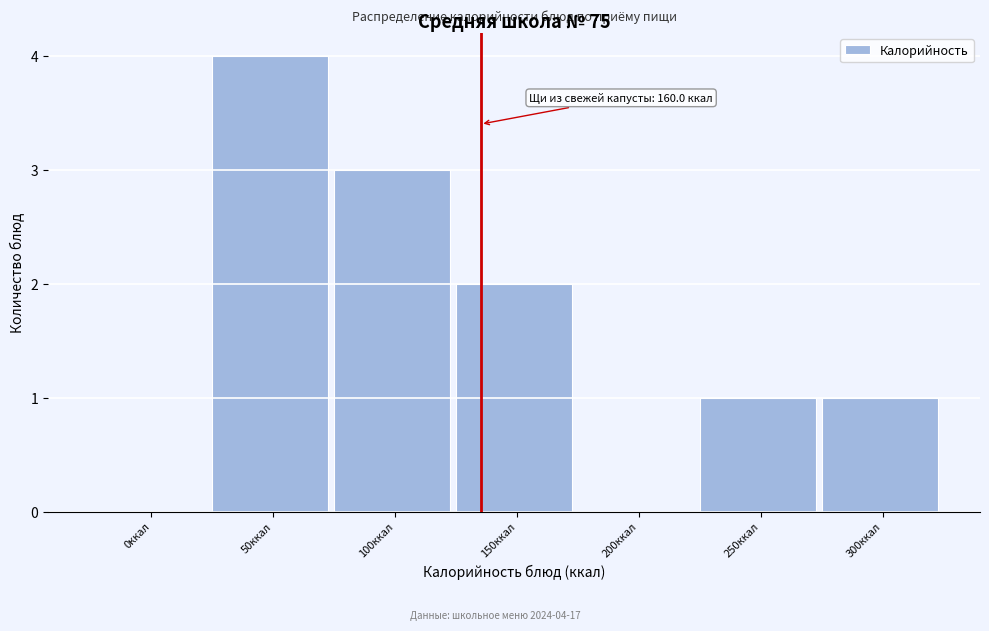

Reading right to left, what are all the values shown in this chart?

300ккал=1	250ккал=1	200ккал=0	150ккал=2	100ккал=3	50ккал=4	0ккал=0